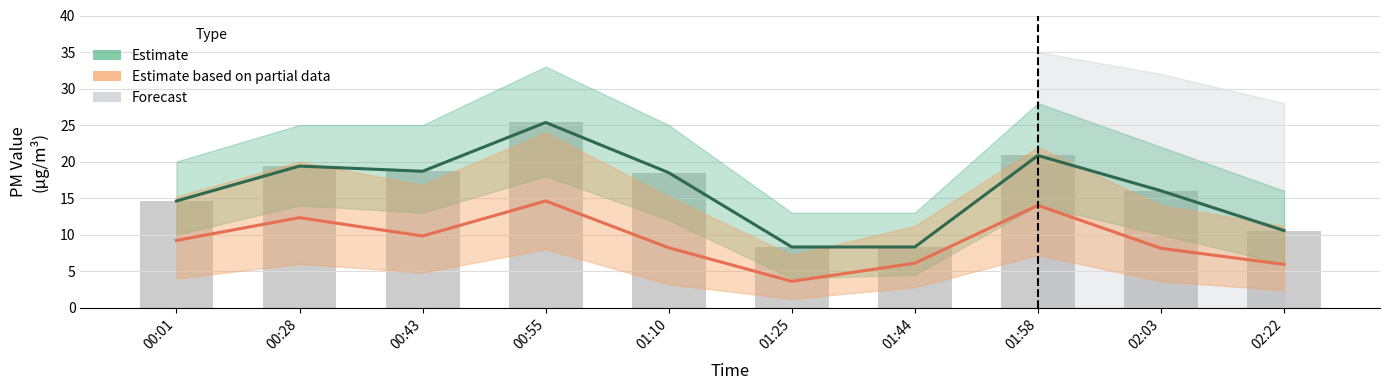

At how many categories does at least one series exceed 5?

10